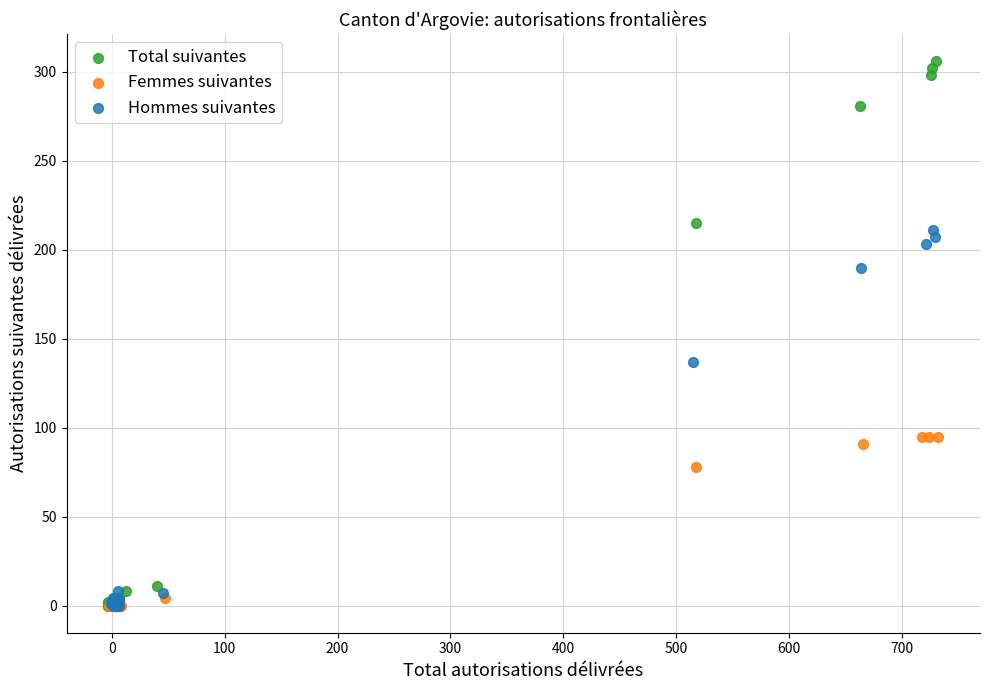

Which series contains the highest Y value?

Total suivantes